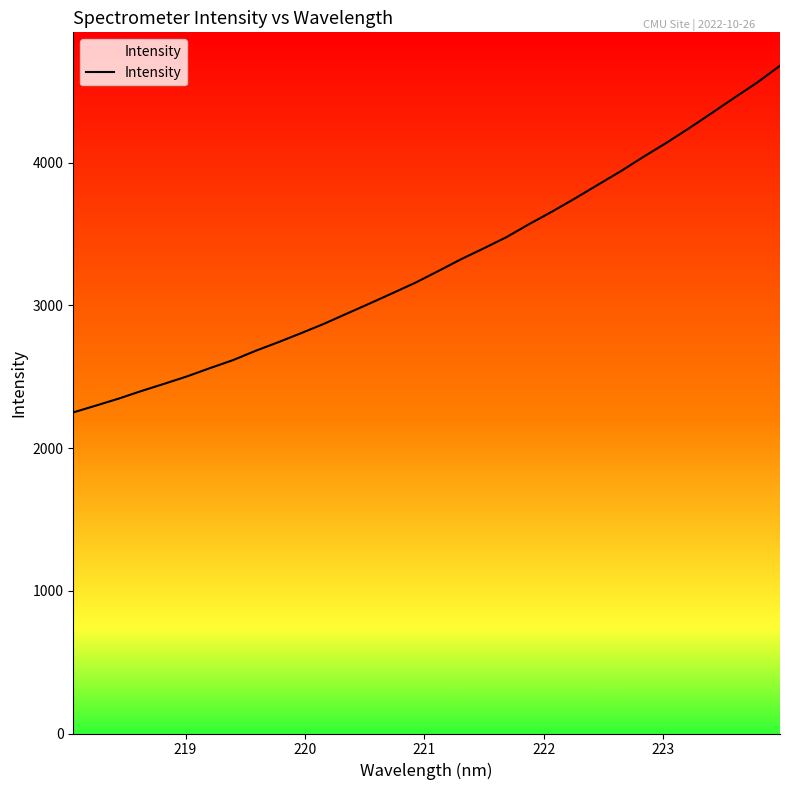

Count the number of data series in this chart.

1